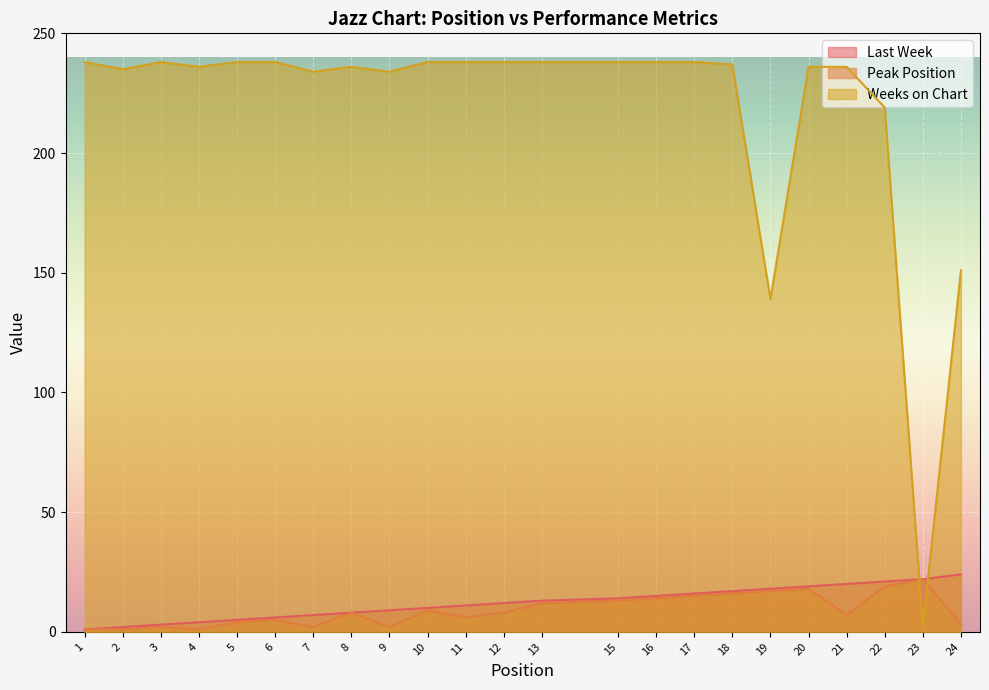

What value does the Peak Position series have at 15?

13